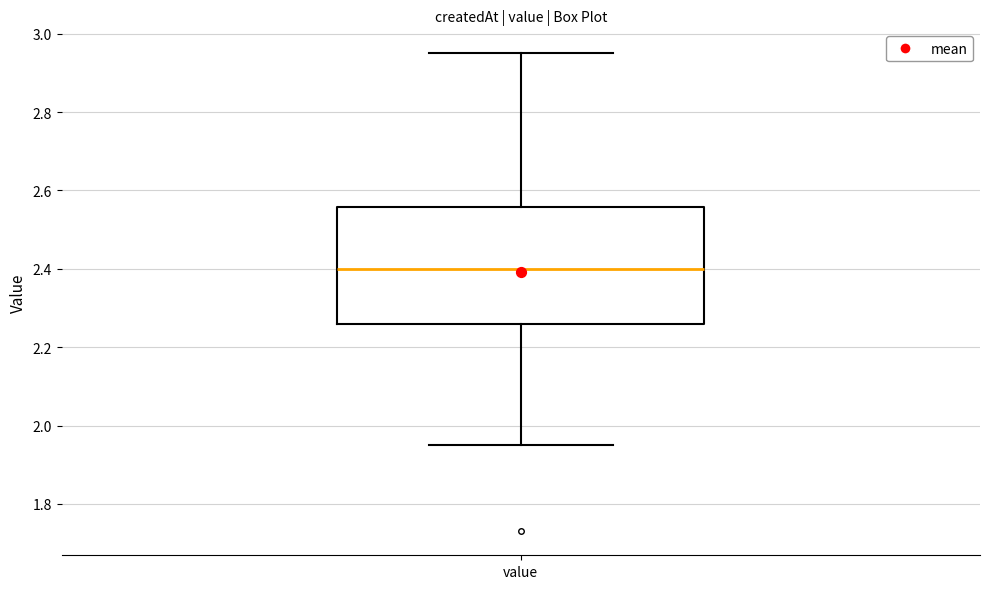

Read this box plot against the y-axis: the position of the median line, the range covered by the box, and the ends of both whiskers. The values are not printed on the chart, so give them approximately, as read against the axis.

median 2.40, box 2.26 to 2.56, whiskers 1.96 to 2.96